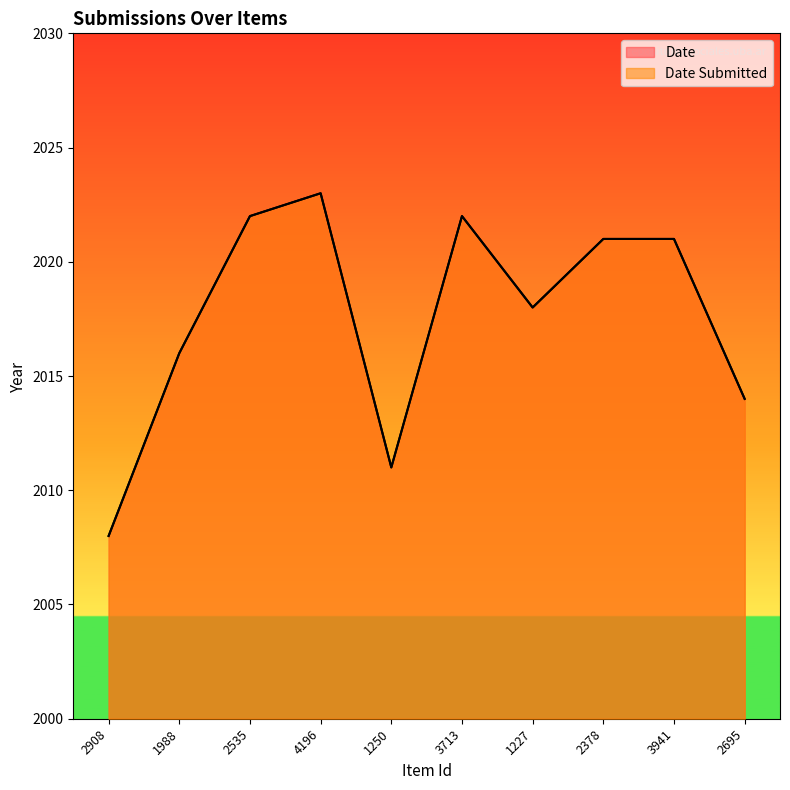

At which label does Date Submitted first exceed 2021?

2535